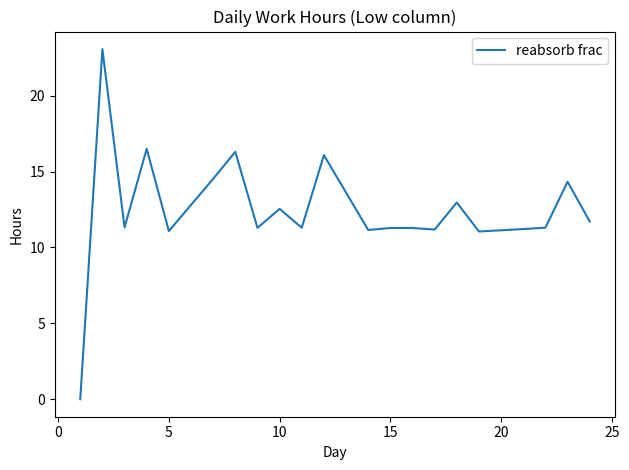

What is the maximum value shown in the chart?

23.1